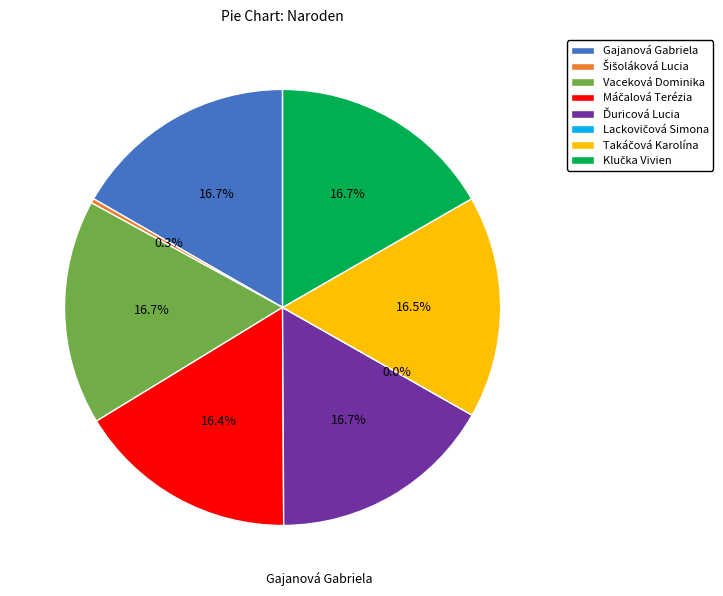

Between Gajanová Gabriela and Lackovičová Simona, which is larger?

Gajanová Gabriela